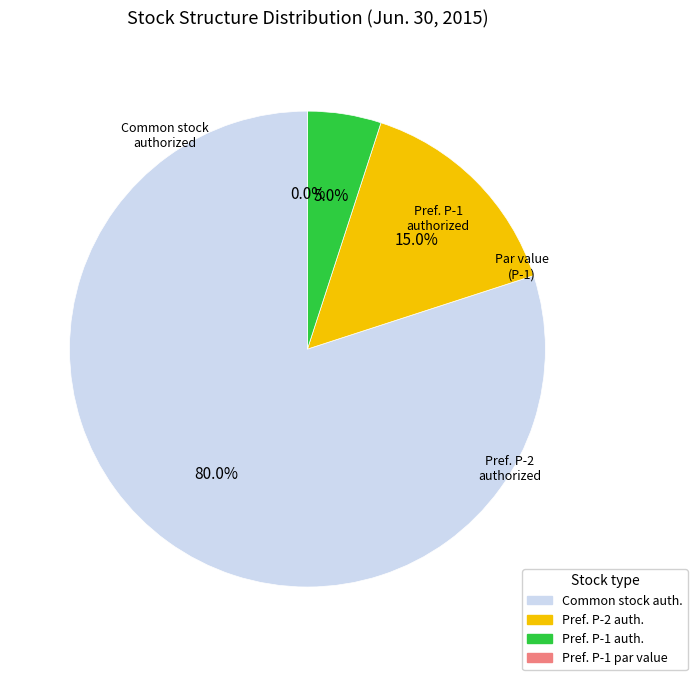

Approximately how many times larger is the value at Common stock, shares authorized compared to Preferred stock, series P-1, shares authorized?

16.0